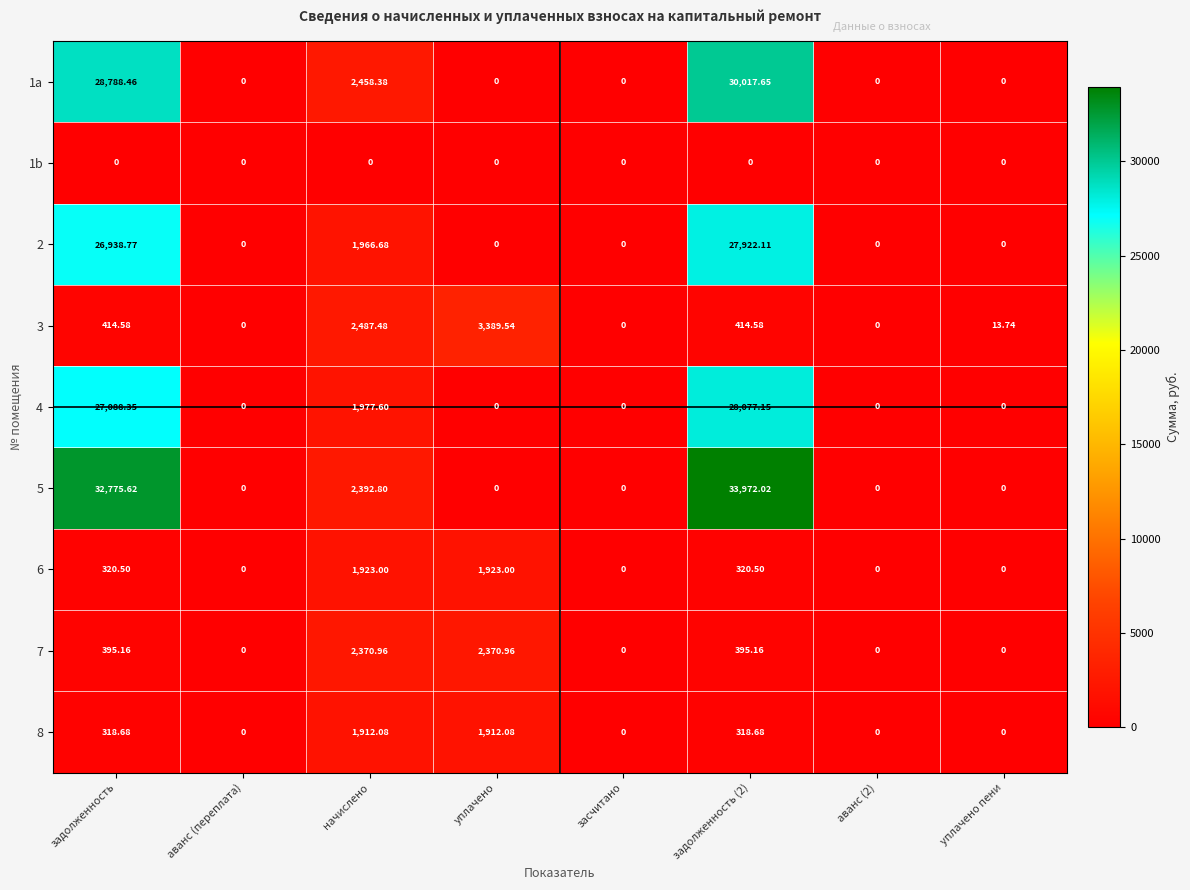

Which series has the largest range (max minus min)?

5